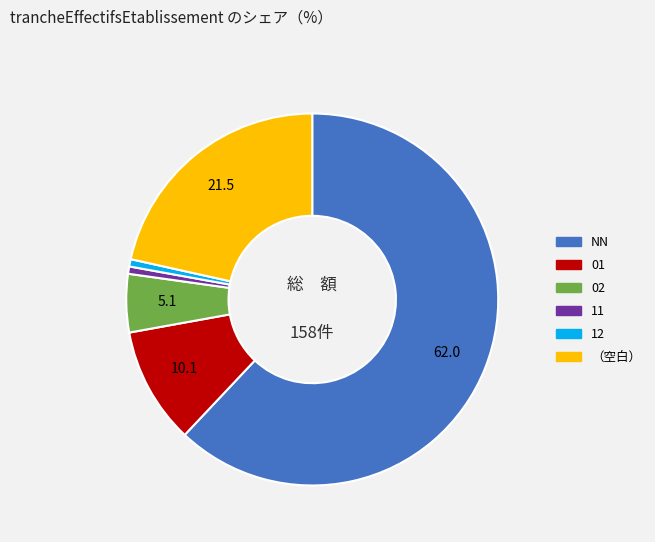

Is there any slice that represents more than half of the pie?

Yes